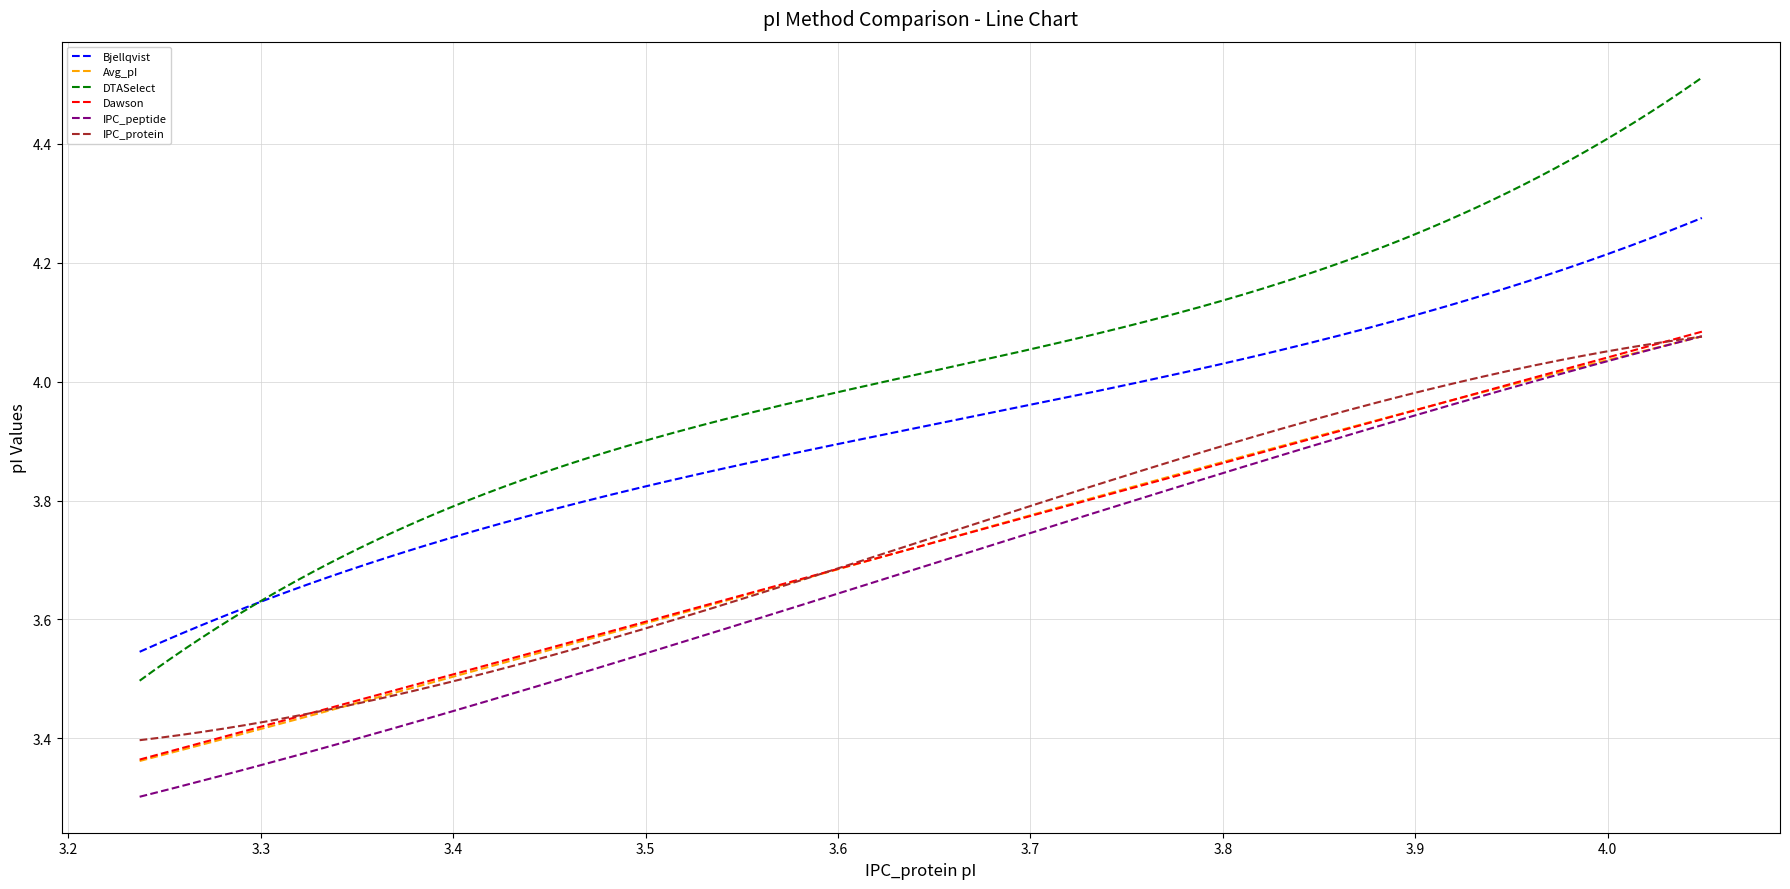

True or false: Bjellqvist and IPC_protein intersect in this chart.

False